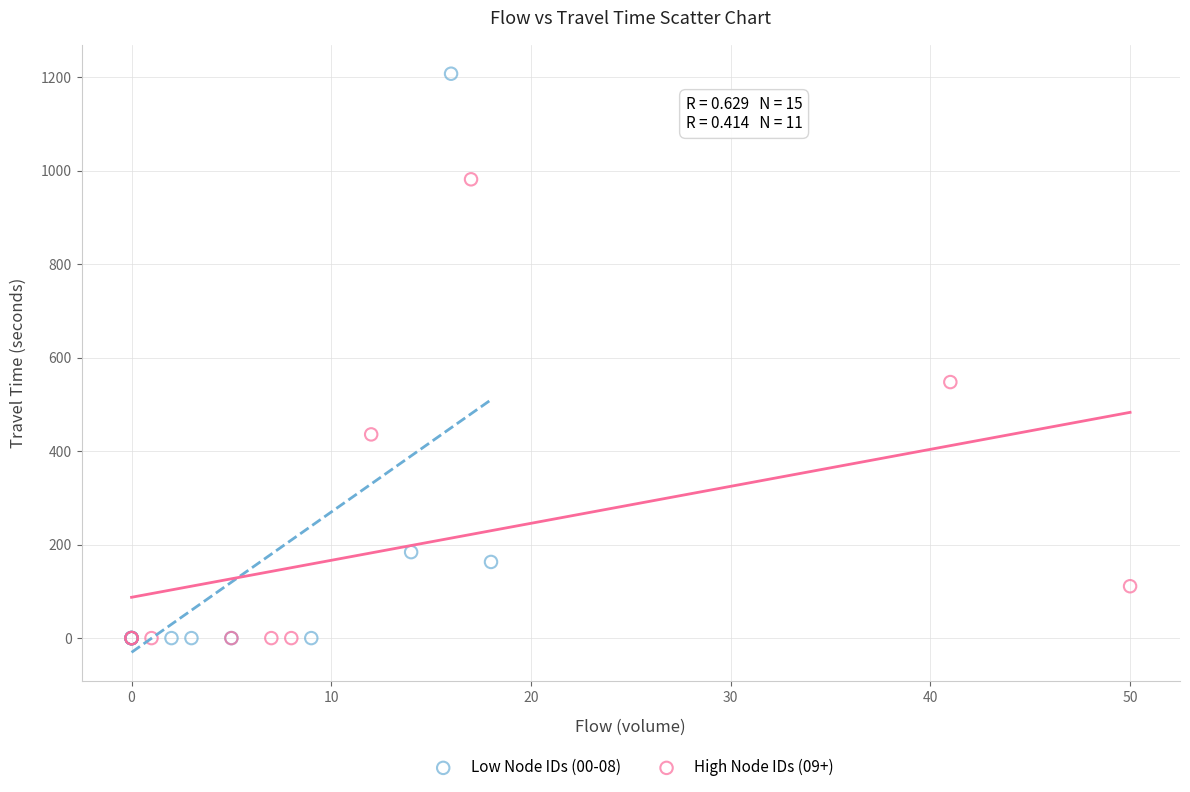

What are all the series names shown in the legend?

Low Node IDs (00-08), High Node IDs (09+)